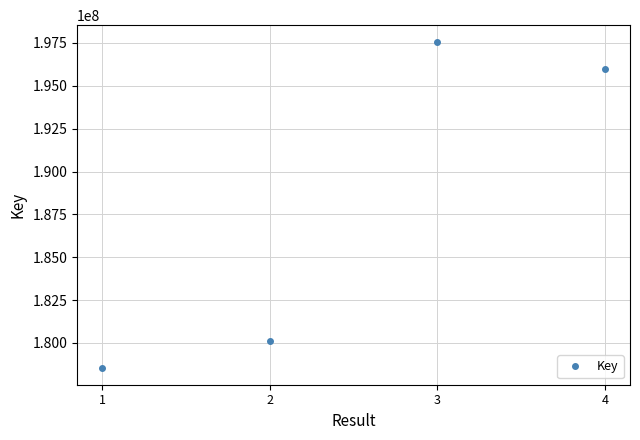

What is the average value?

188047144